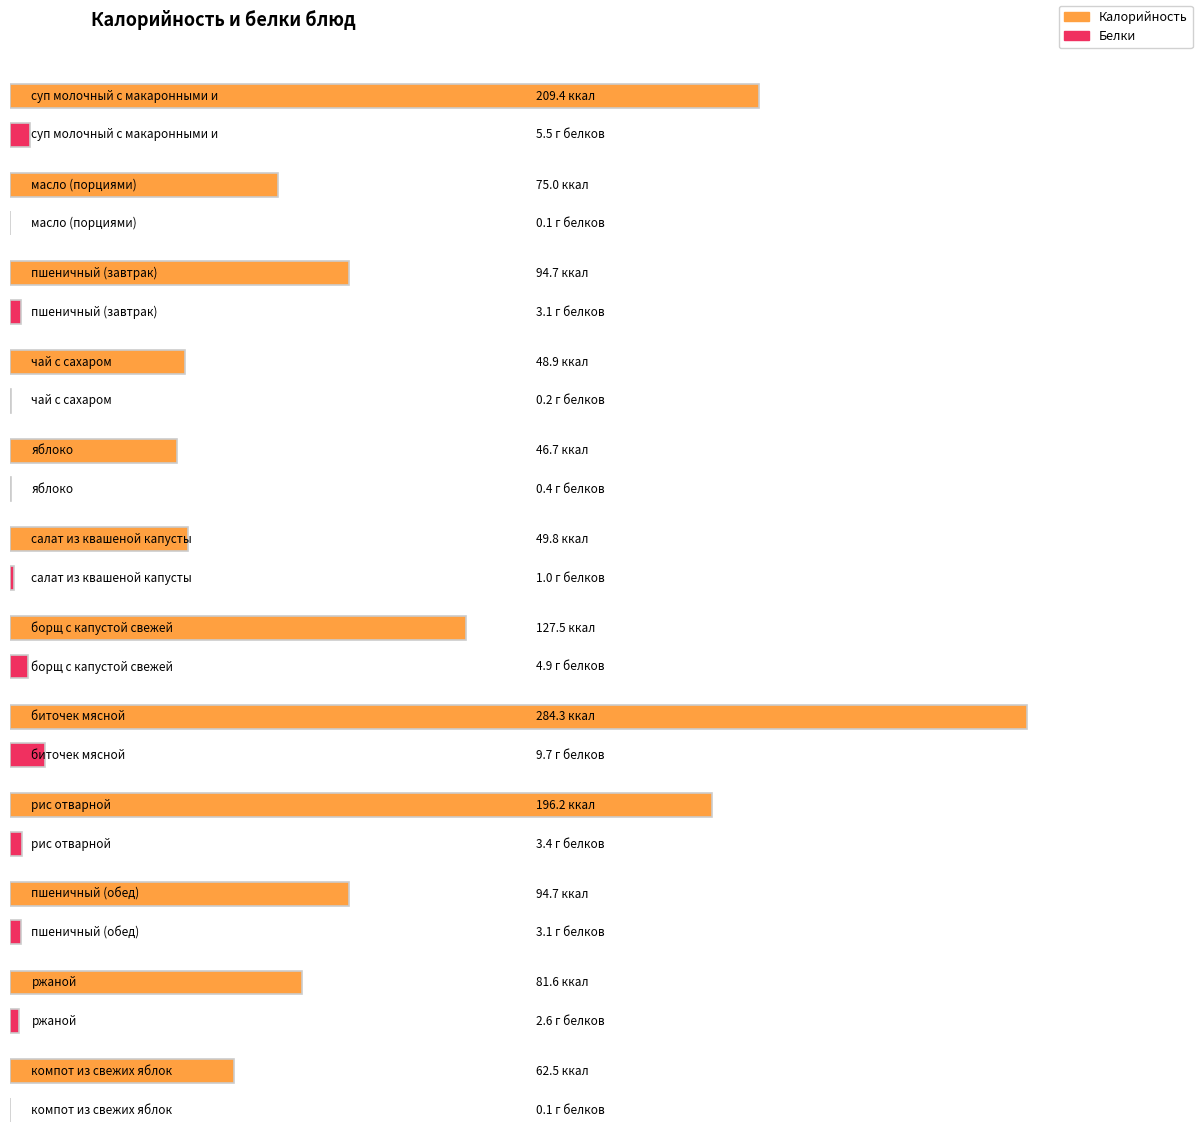

What is the difference between the Калорийность values at суп молочный с макаронными изделиями and чай с сахаром?

160.5